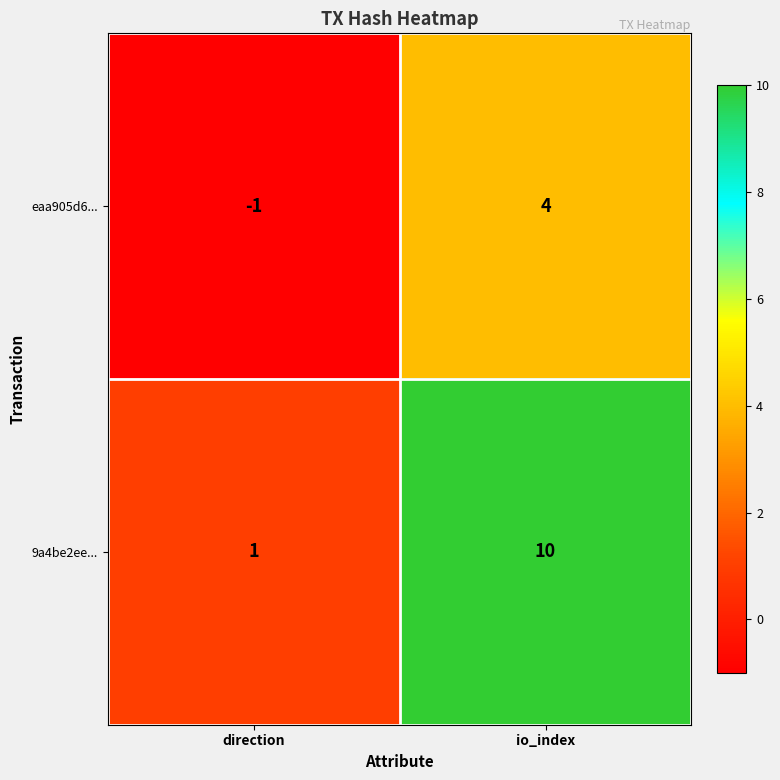

Count the number of categories in the chart.

2